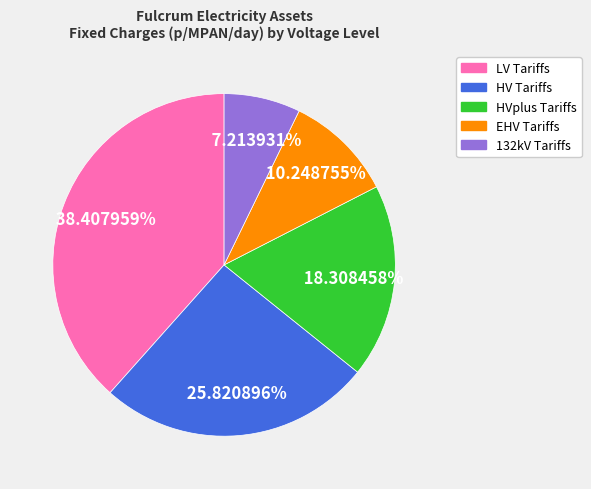

How many slices are in this pie chart?

5